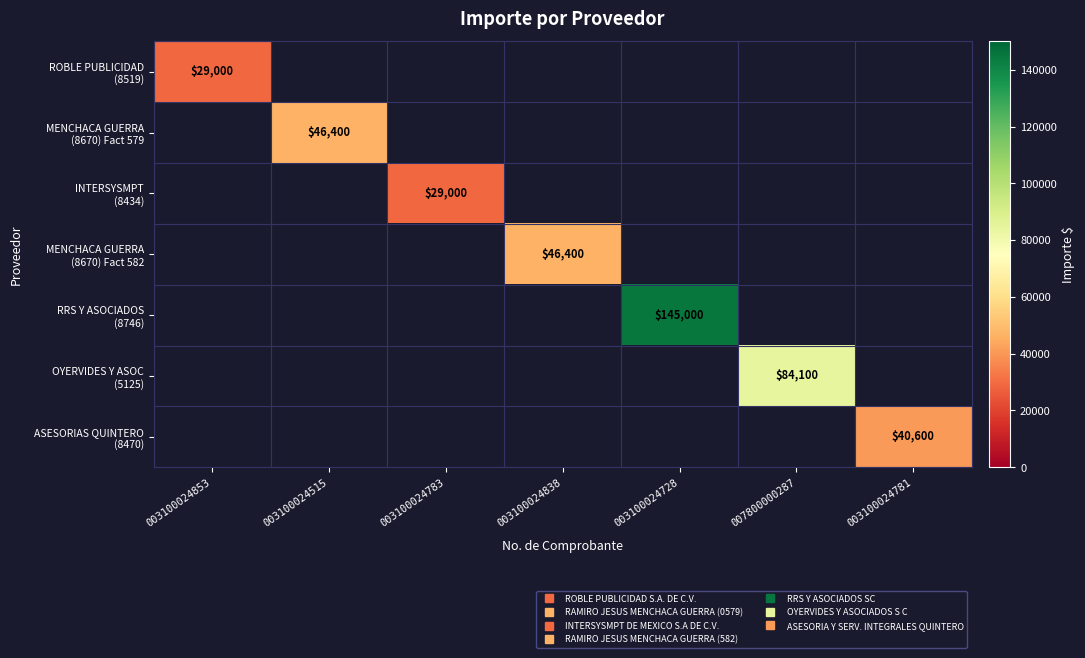

At how many categories does at least one series exceed 64925?

2